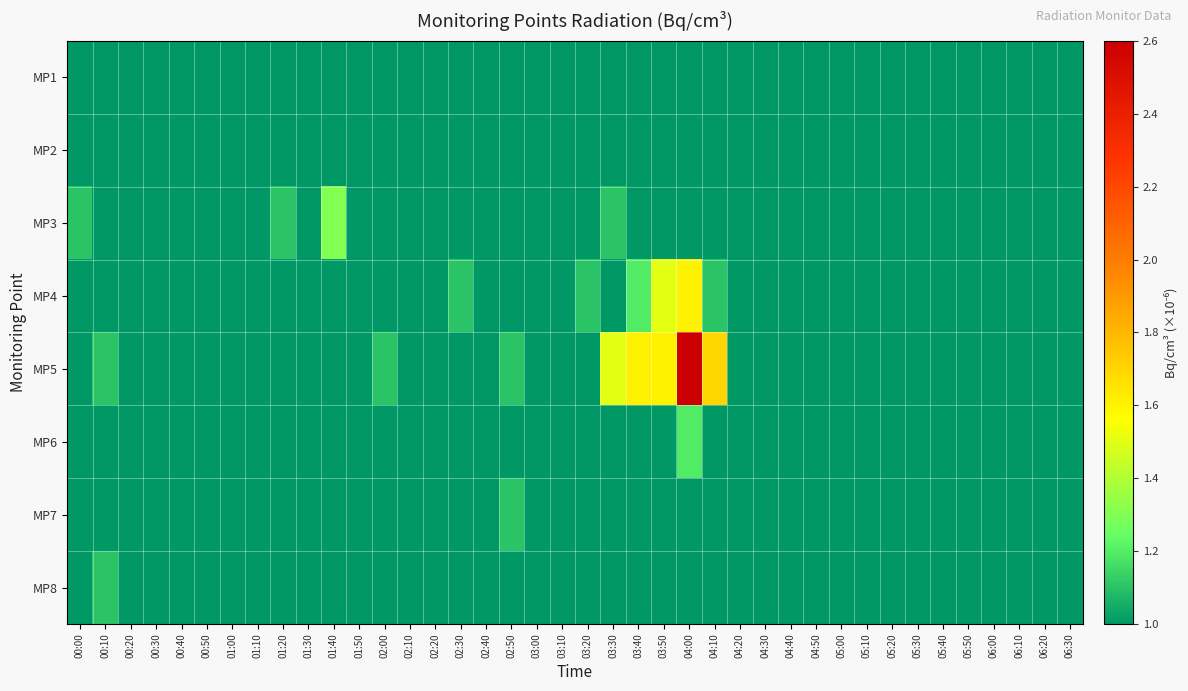

What is the total value across all series at 04:00?

10.4